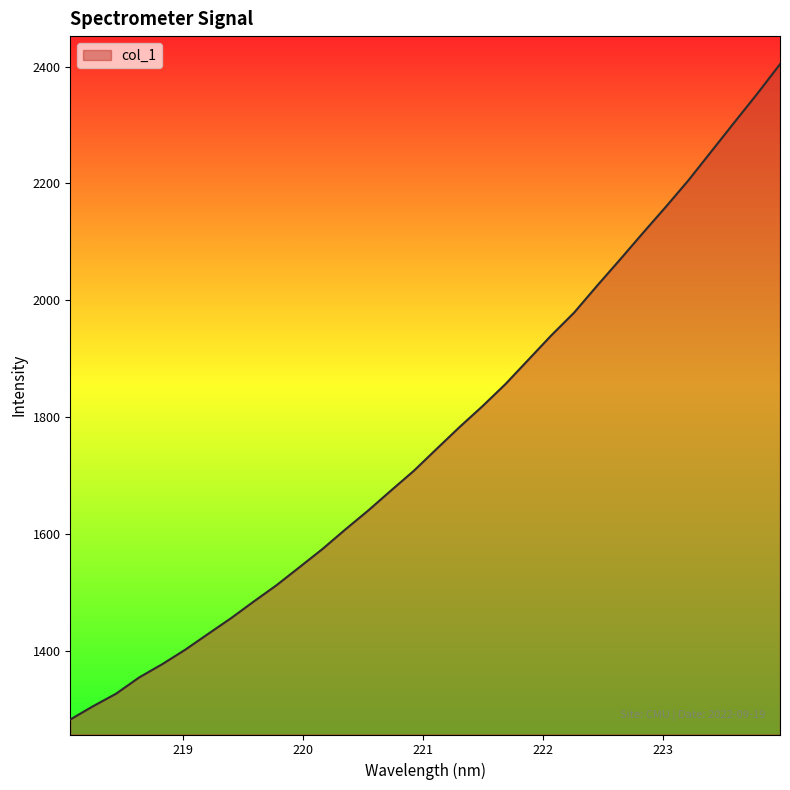

What is the minimum value shown in the chart?

1282.6